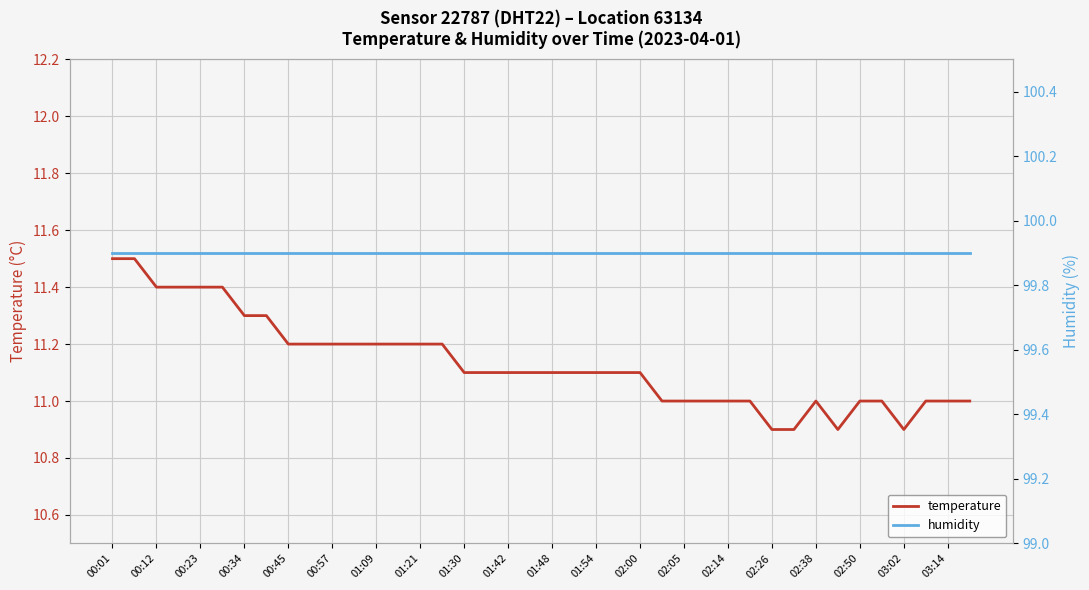

Count the number of data series in this chart.

2